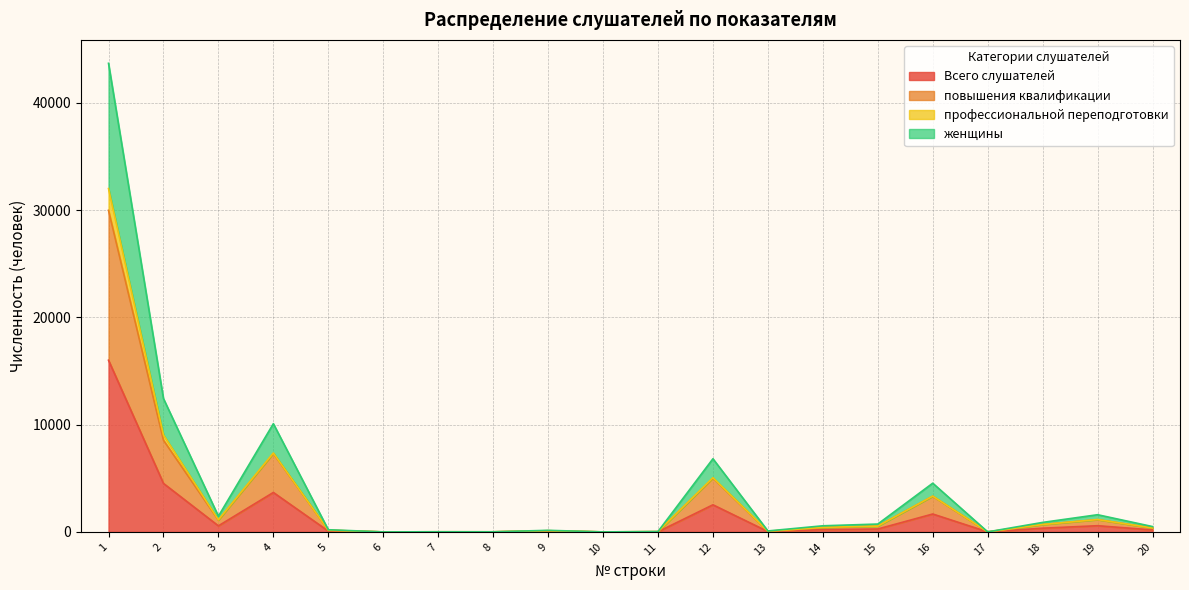

True or false: женщины has more than 1 interior local peaks.

True